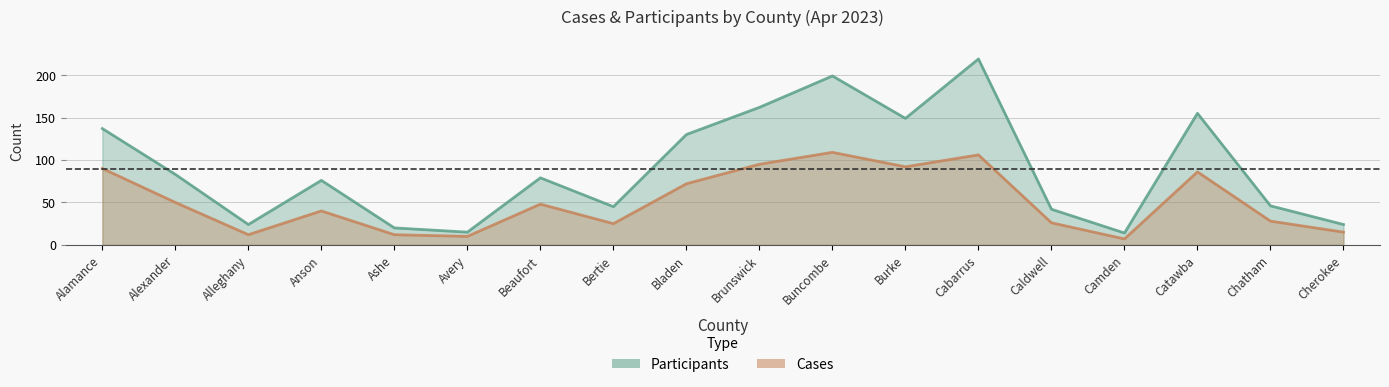

Which series changed the most between Anson and Cherokee?

PARTICIPANTS